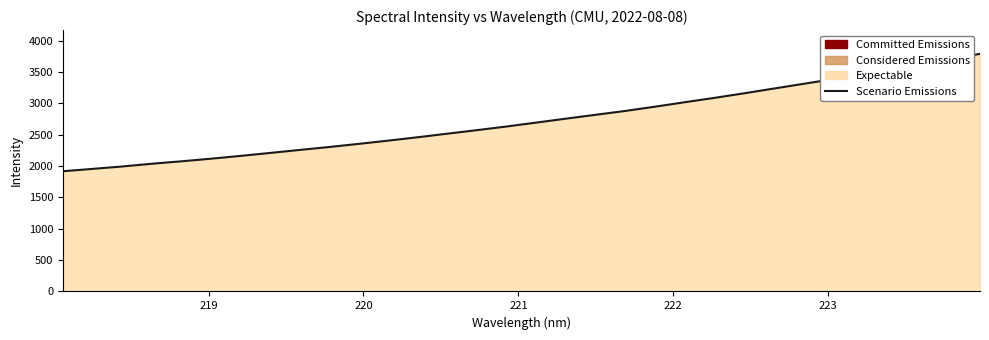

What is the greatest value displayed?

3789.3